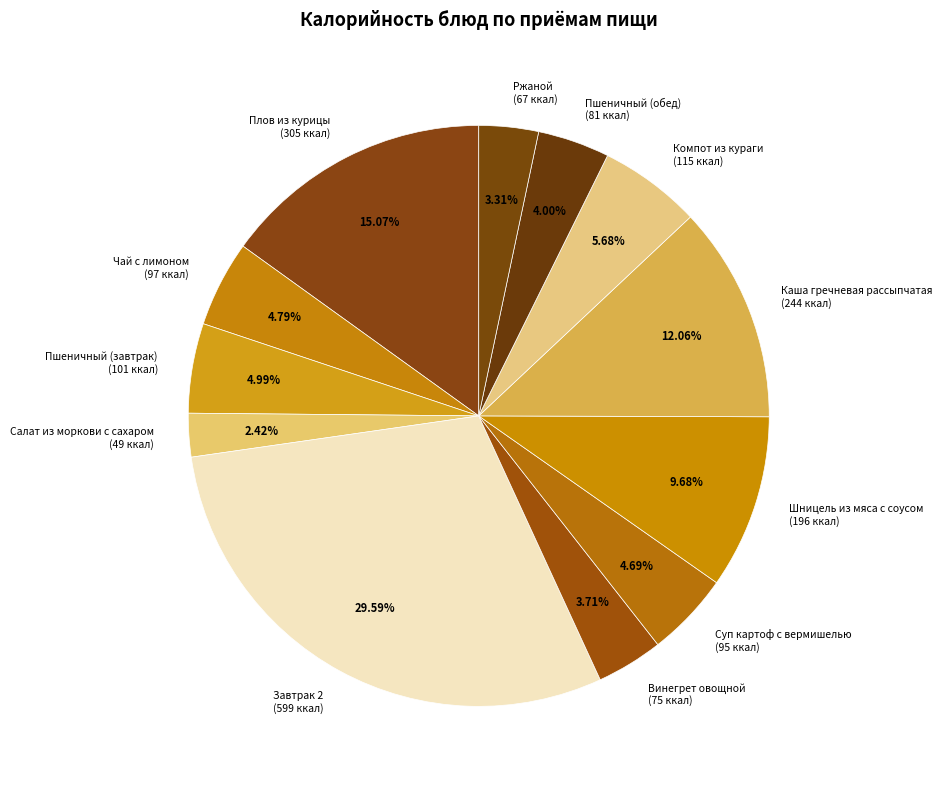

Is there a majority slice in this chart?

No